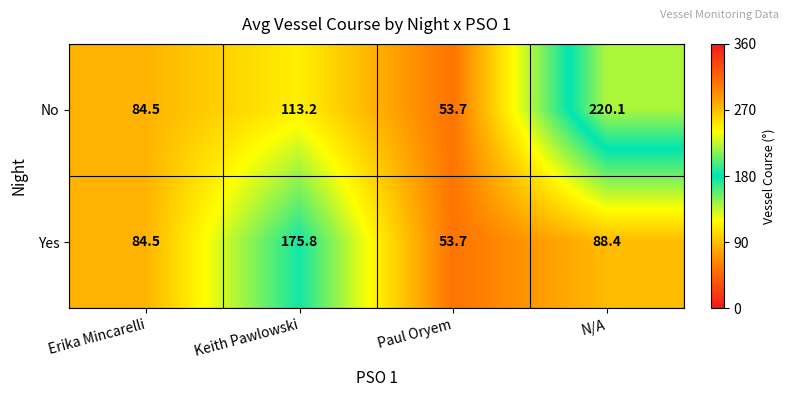

The value of Yes at Keith Pawlowski is 87.8. True or false?

False